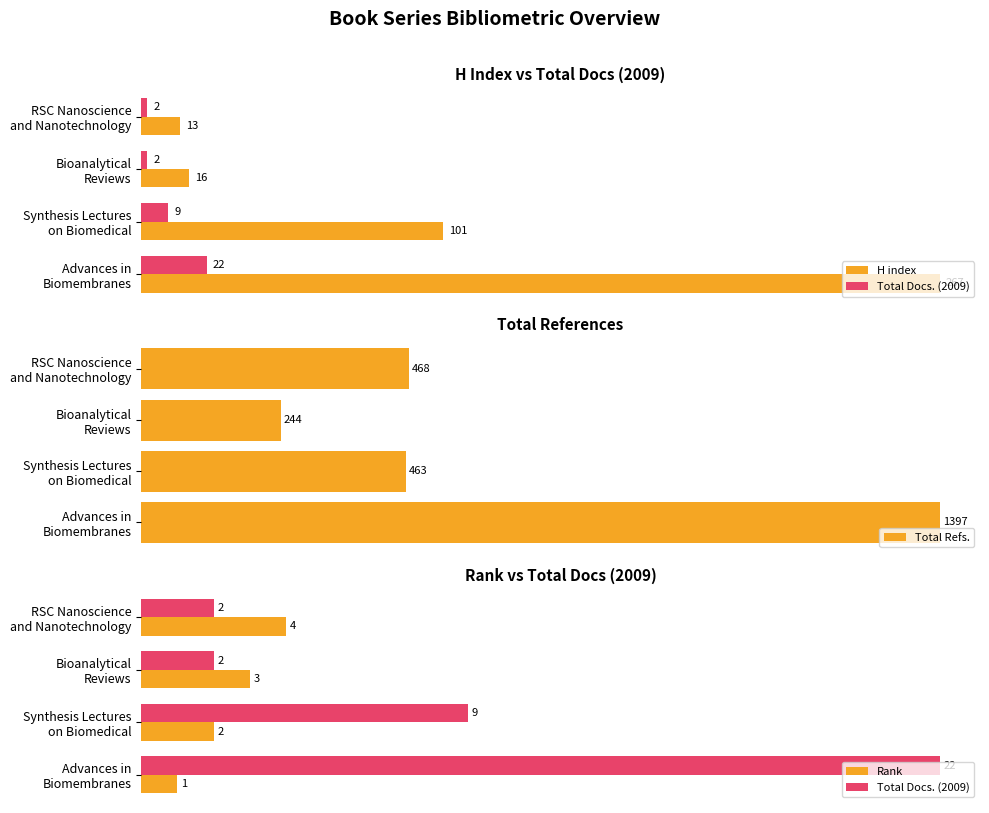

What is the smallest value displayed?

1